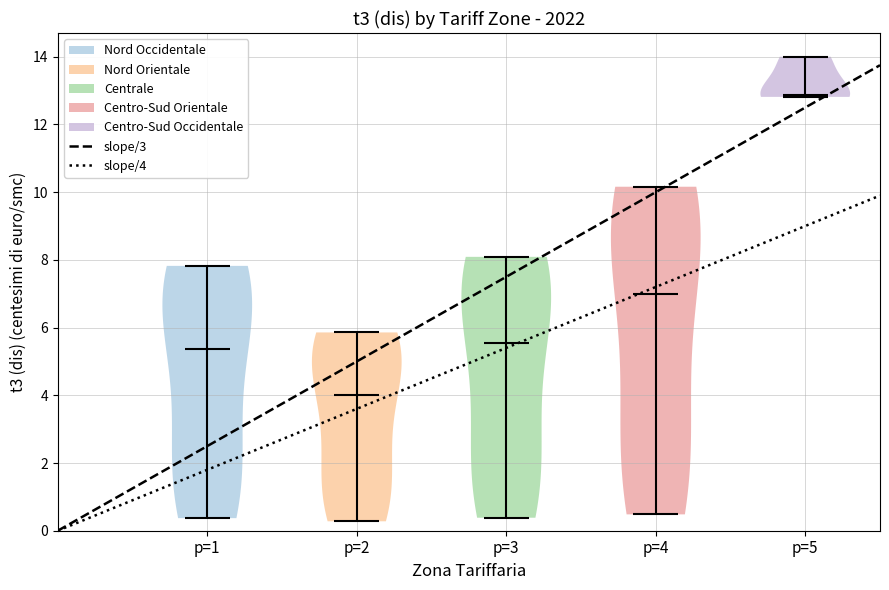

Reading left to right, read every violin against the y-axis: where its median line is, and the lowest and highest points it reaches. The values are not printed on the chart, so give them approximately, as read against the axis.

p=1: median line 5.4, lowest point 0.4, highest point 7.8
p=2: median line 4.0, lowest point 0.2, highest point 5.8
p=3: median line 5.6, lowest point 0.4, highest point 8.0
p=4: median line 7.0, lowest point 0.4, highest point 10.2
p=5: median line 12.8, lowest point 12.8, highest point 14.0